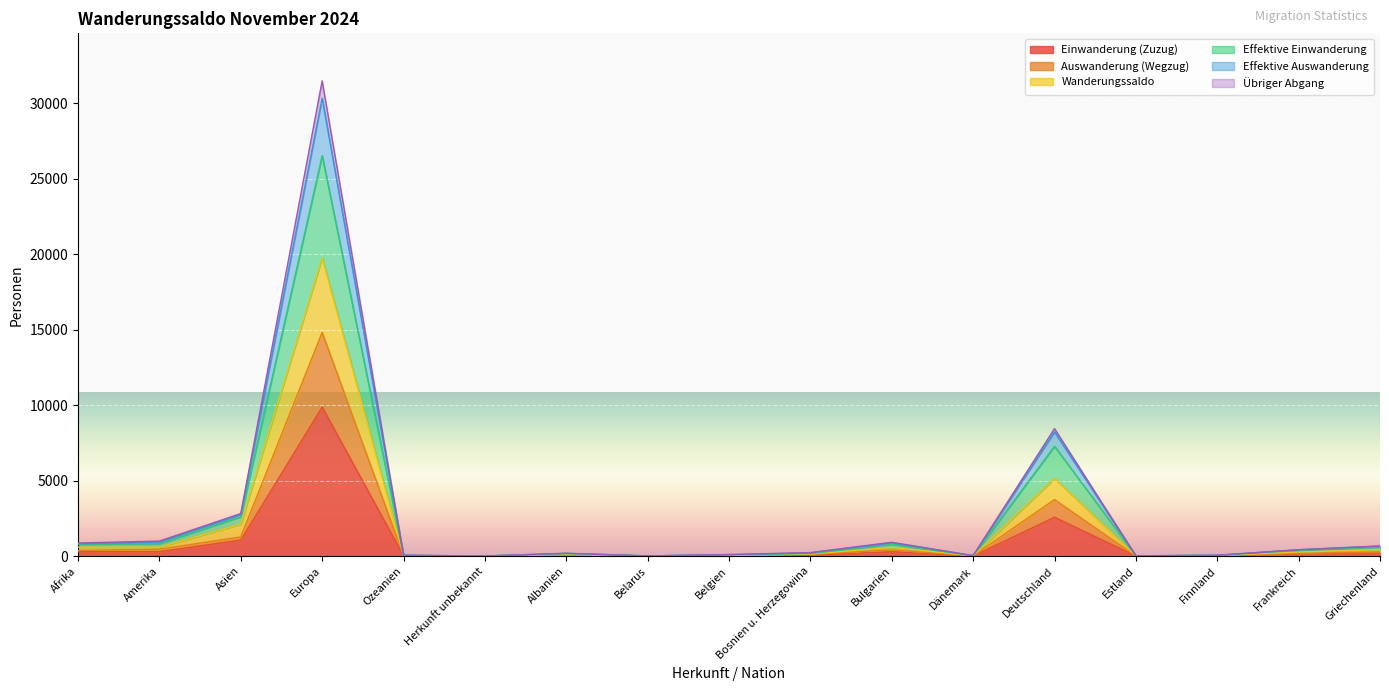

What are all the series names shown in the legend?

Einwanderung (Zuzug), Auswanderung (Wegzug), Wanderungssaldo, Effektive Einwanderung, Effektive Auswanderung, Übriger Abgang